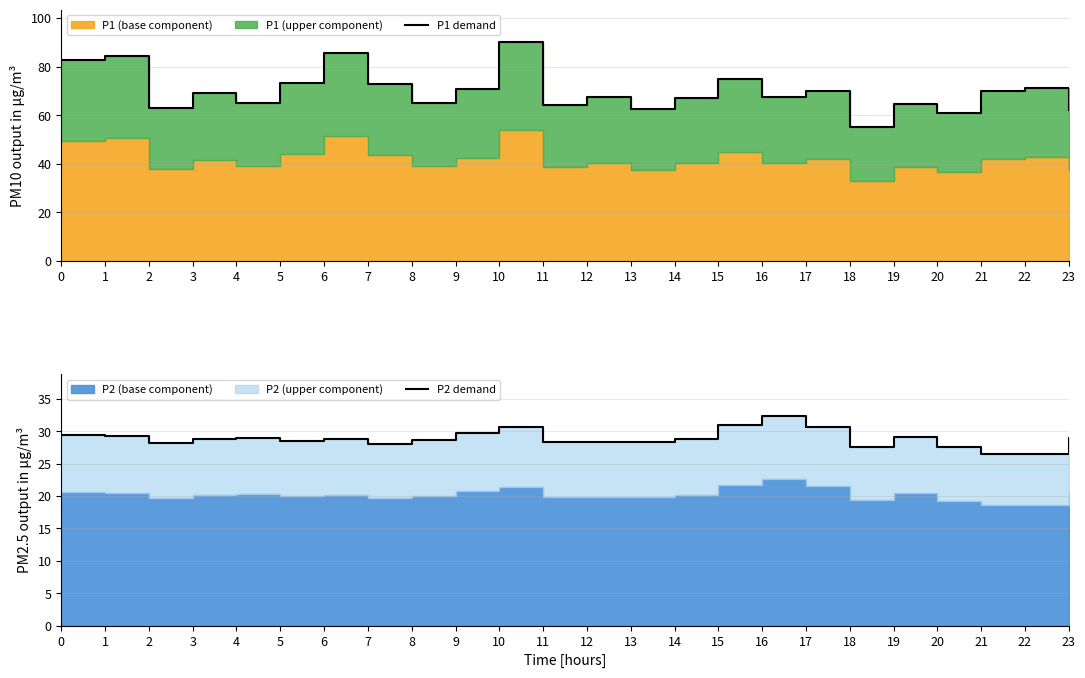

Does the chart have visible grid lines?

Yes